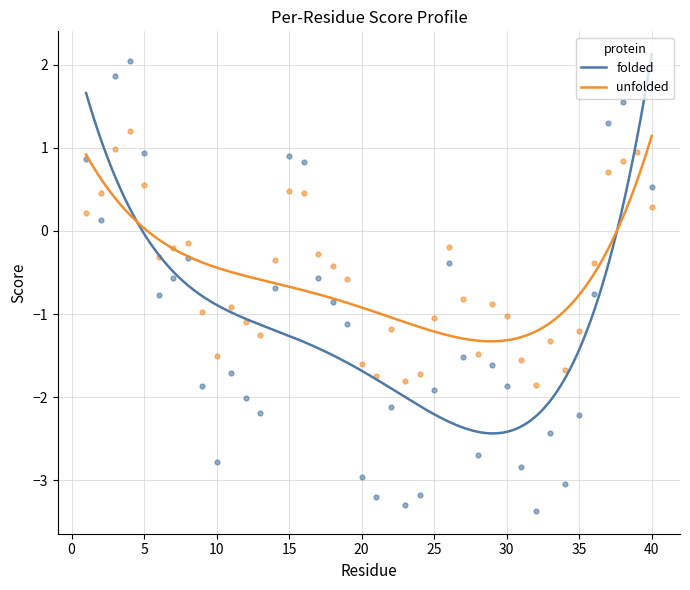

Which series has the largest total across all categories?

unfolded